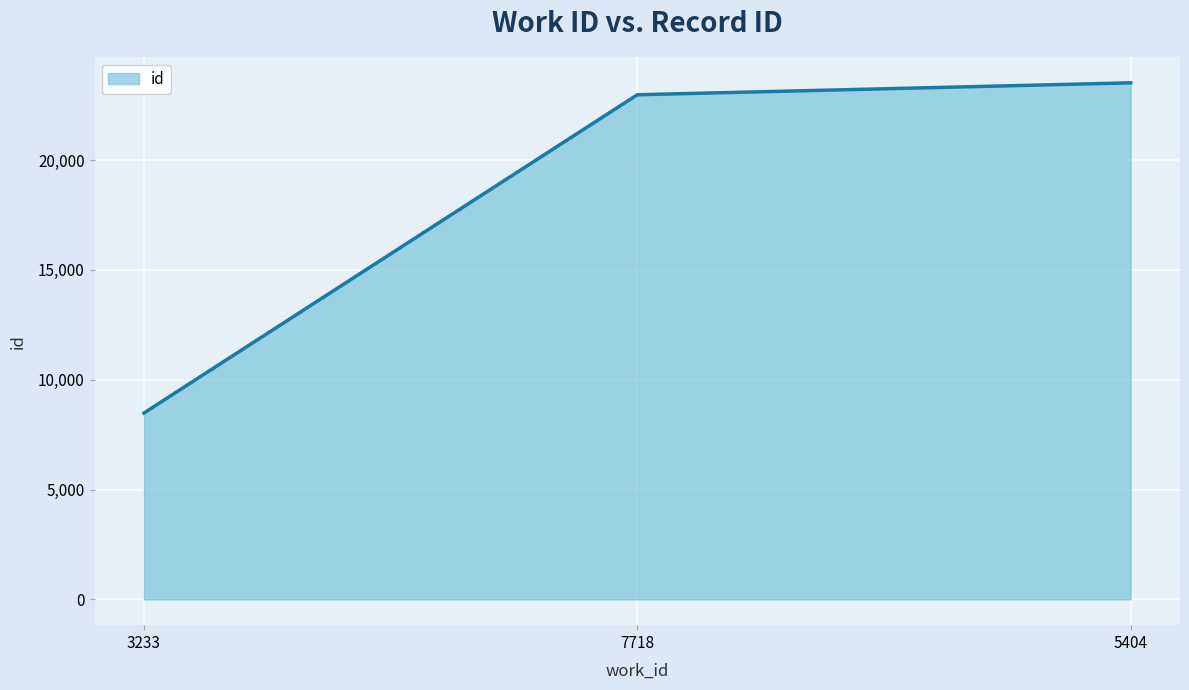

Count the number of categories in the chart.

3